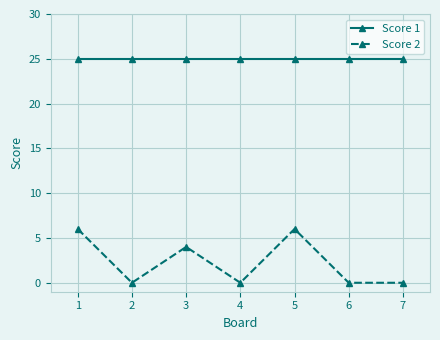

True or false: Score 1 has a value of 25 at 7.

True